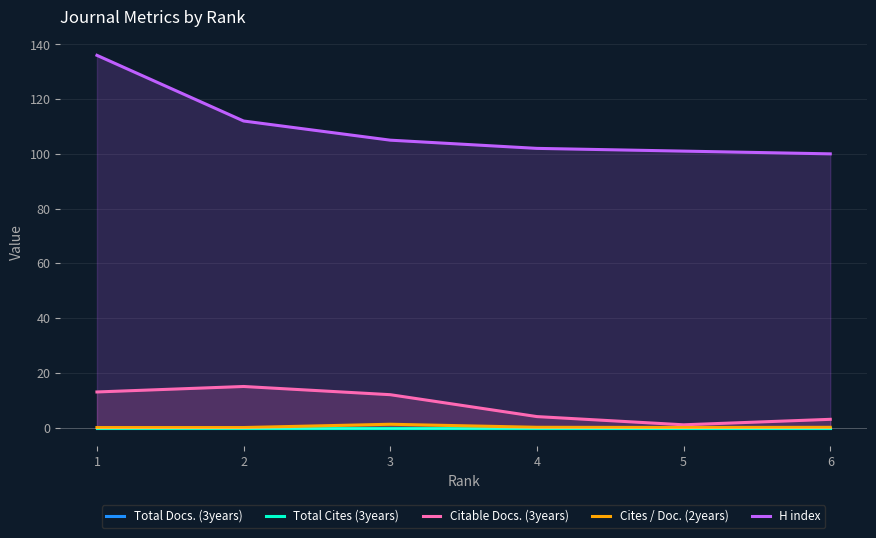

Which series has the largest total across all categories?

H index